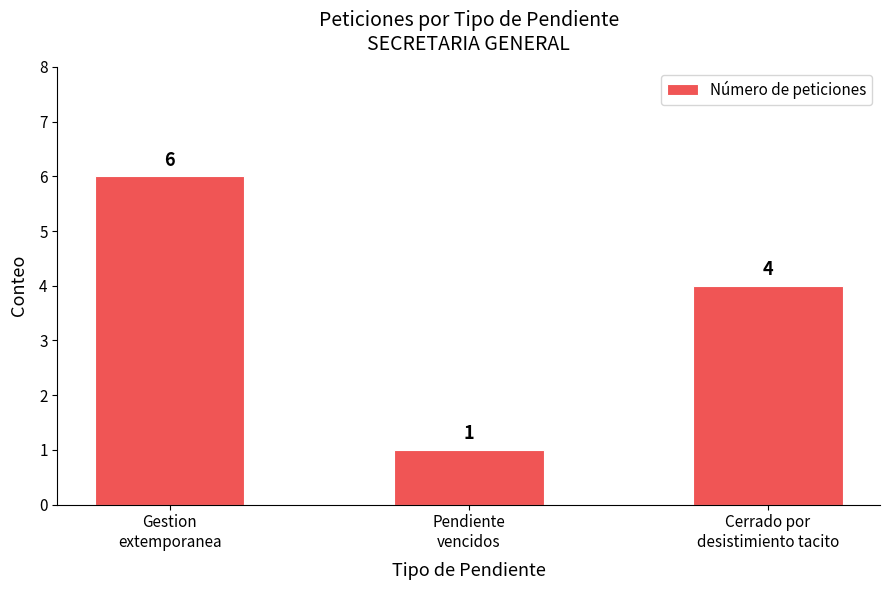

Which has a higher value, Gestion
extemporanea or Cerrado por
desistimiento tacito?

Gestion
extemporanea